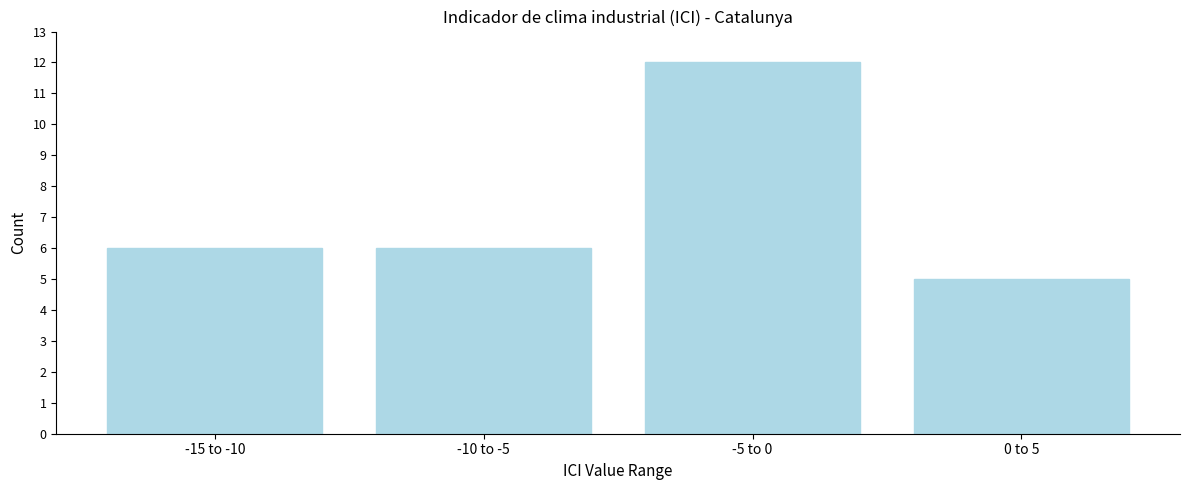

Reading right to left, transcribe all the data shown in this chart.

5	12	6	6